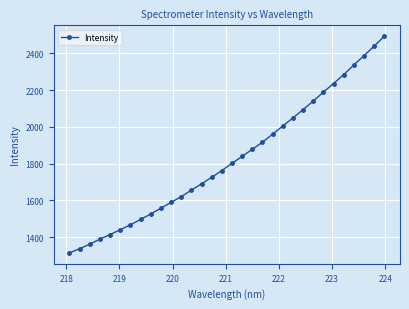

What is the minimum value shown in the chart?

1313.9